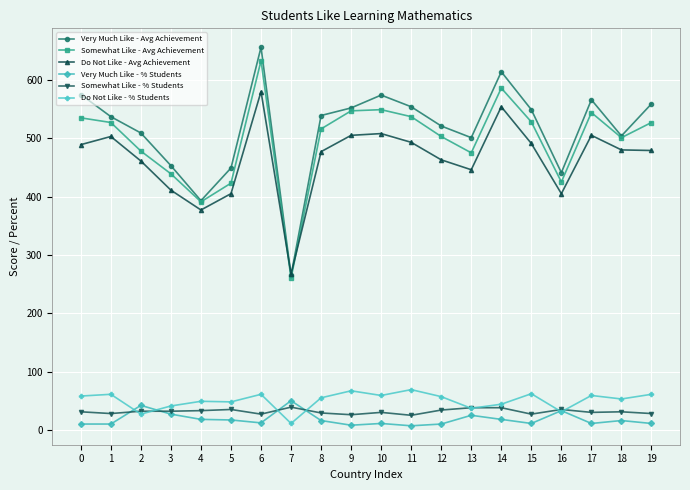

What is the average value of the Do Not Like - Avg Achievement series?

465